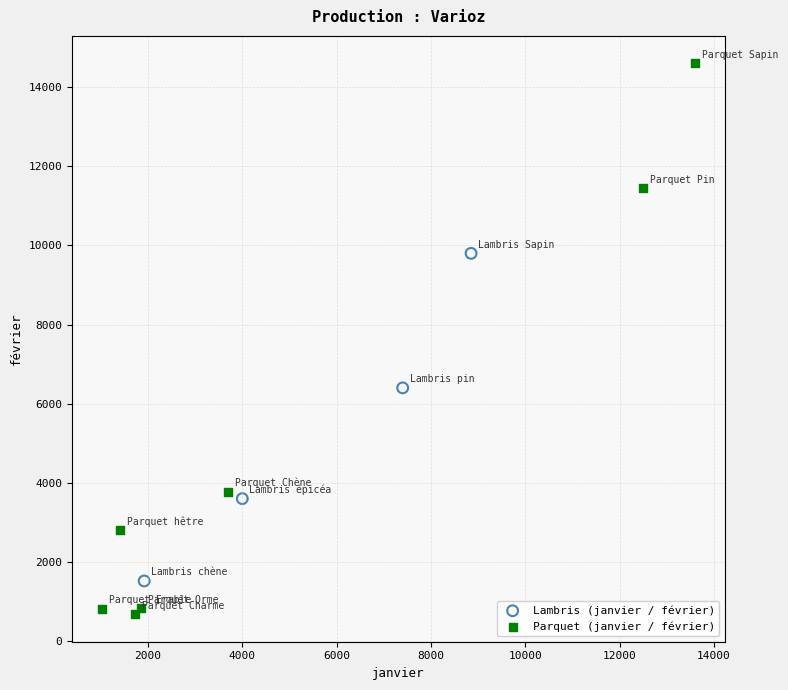

Which series reaches the minimum Y coordinate?

Parquet (janvier / février)